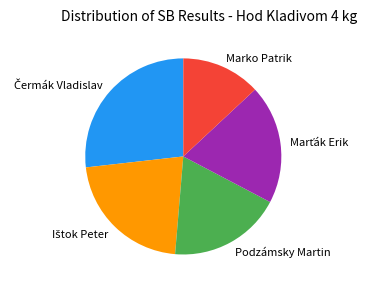

Is there a majority slice in this chart?

No